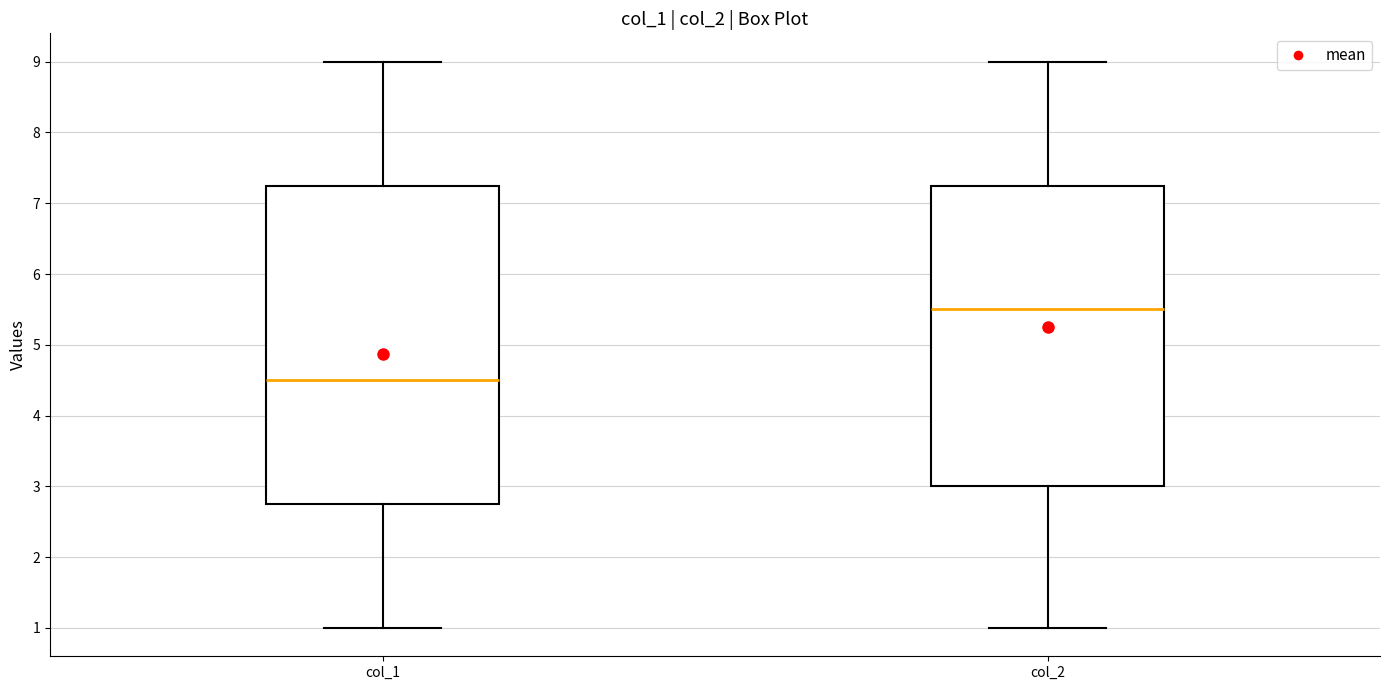

Reading left to right, read every box against the y-axis: the position of its median line, the range the box covers, and the ends of its whiskers. The values are not printed on the chart, so give them approximately, as read against the axis.

col_1: median 4.5, box 2.8 to 7.3, whiskers 1.0 to 9.0
col_2: median 5.5, box 3.0 to 7.3, whiskers 1.0 to 9.0